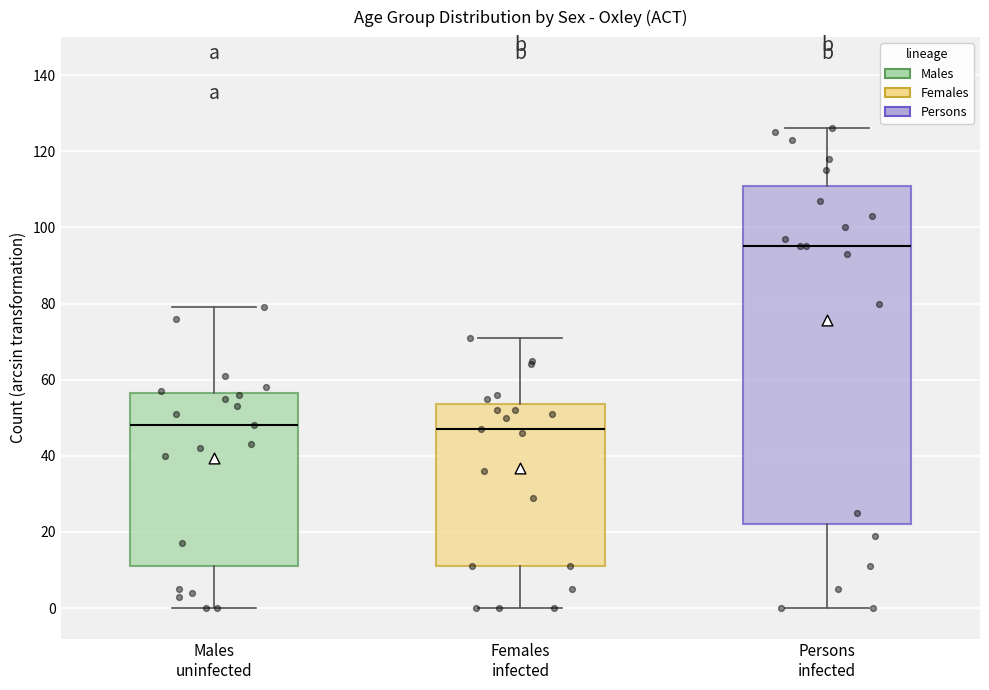

Where does the median line of the box for Males uninfected sit on the y-axis? The values are not printed on the chart, so give them approximately, as read against the axis.

48